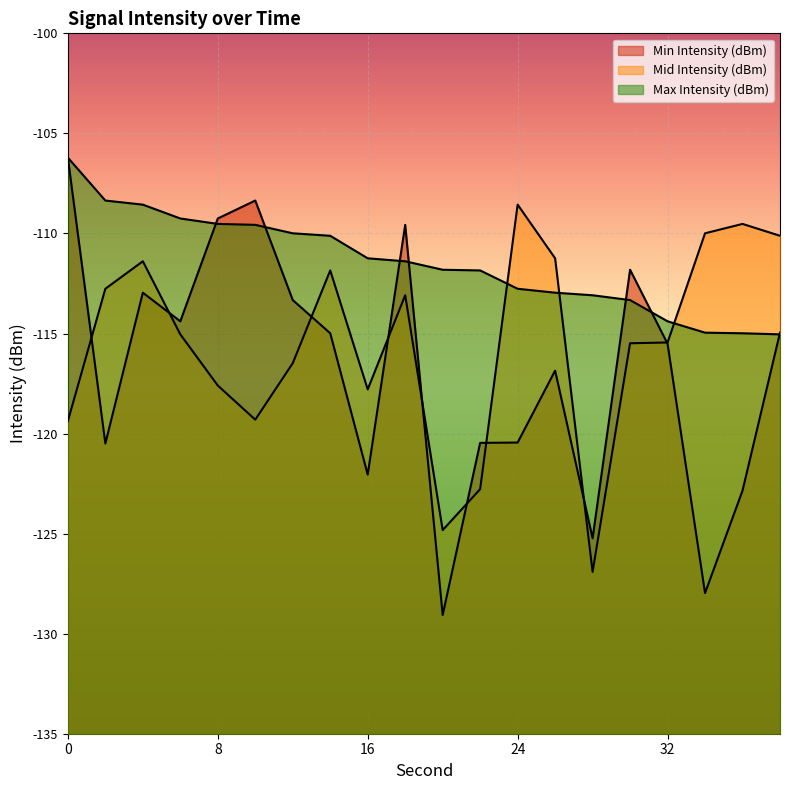

Which series has the widest spread of values?

Min Intensity (dBm)